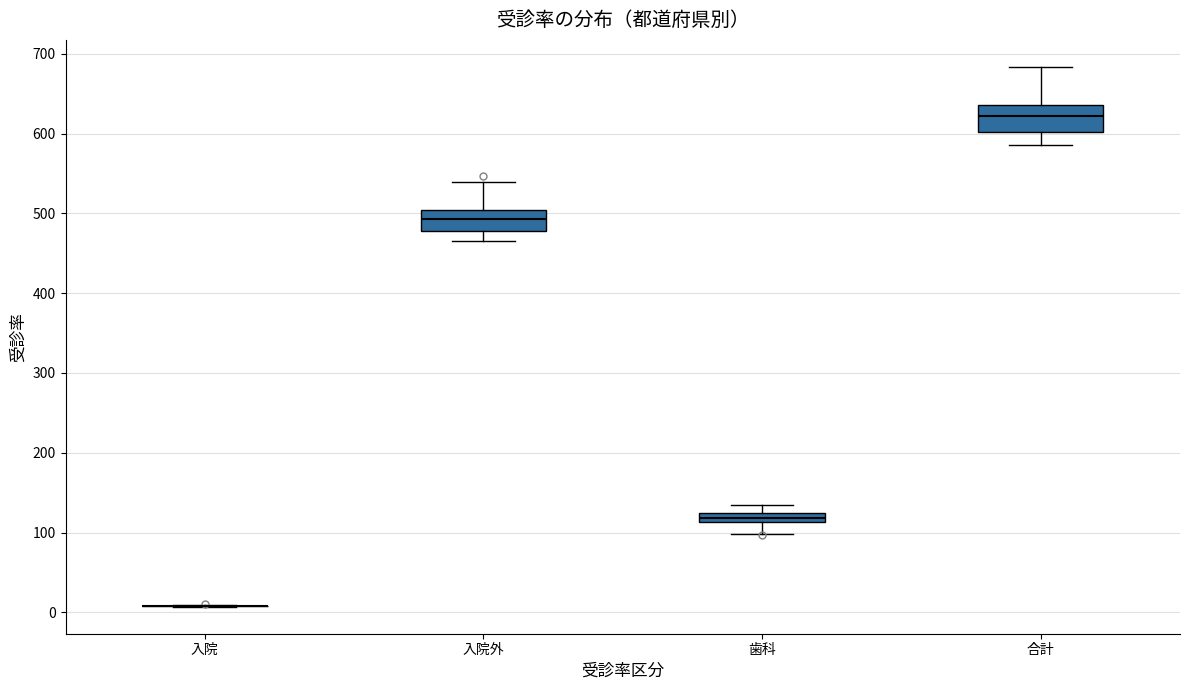

Where is the upper edge of the box for 合計 on the y-axis? The values are not printed on the chart, so give them approximately, as read against the axis.

640